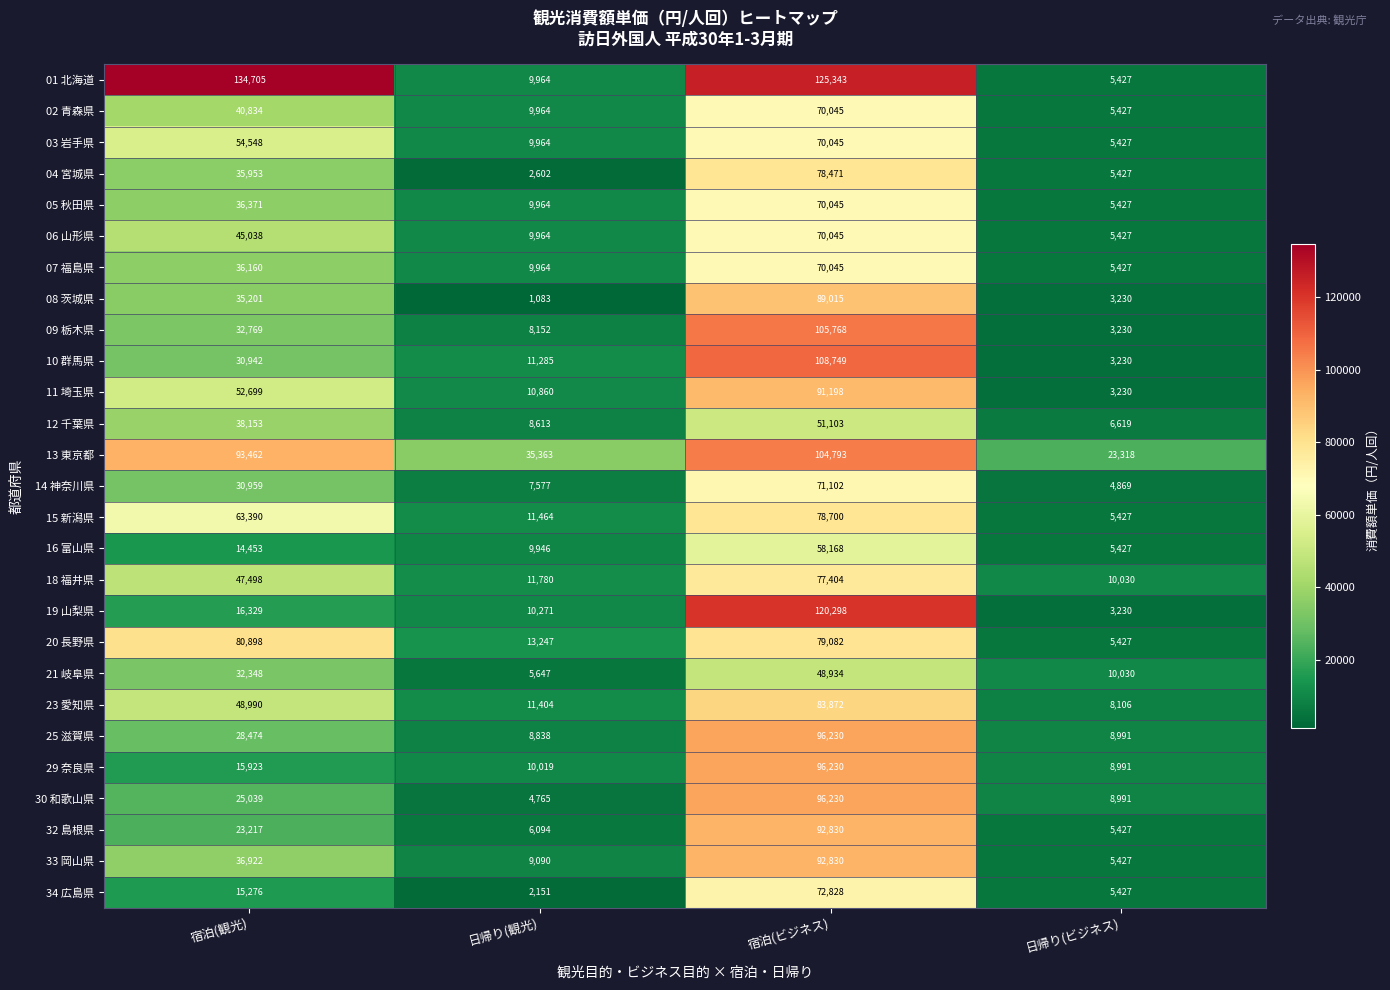

List the labels in order of 30 和歌山県 value, smallest first.

日帰り(観光), 日帰り(ビジネス), 宿泊(観光), 宿泊(ビジネス)